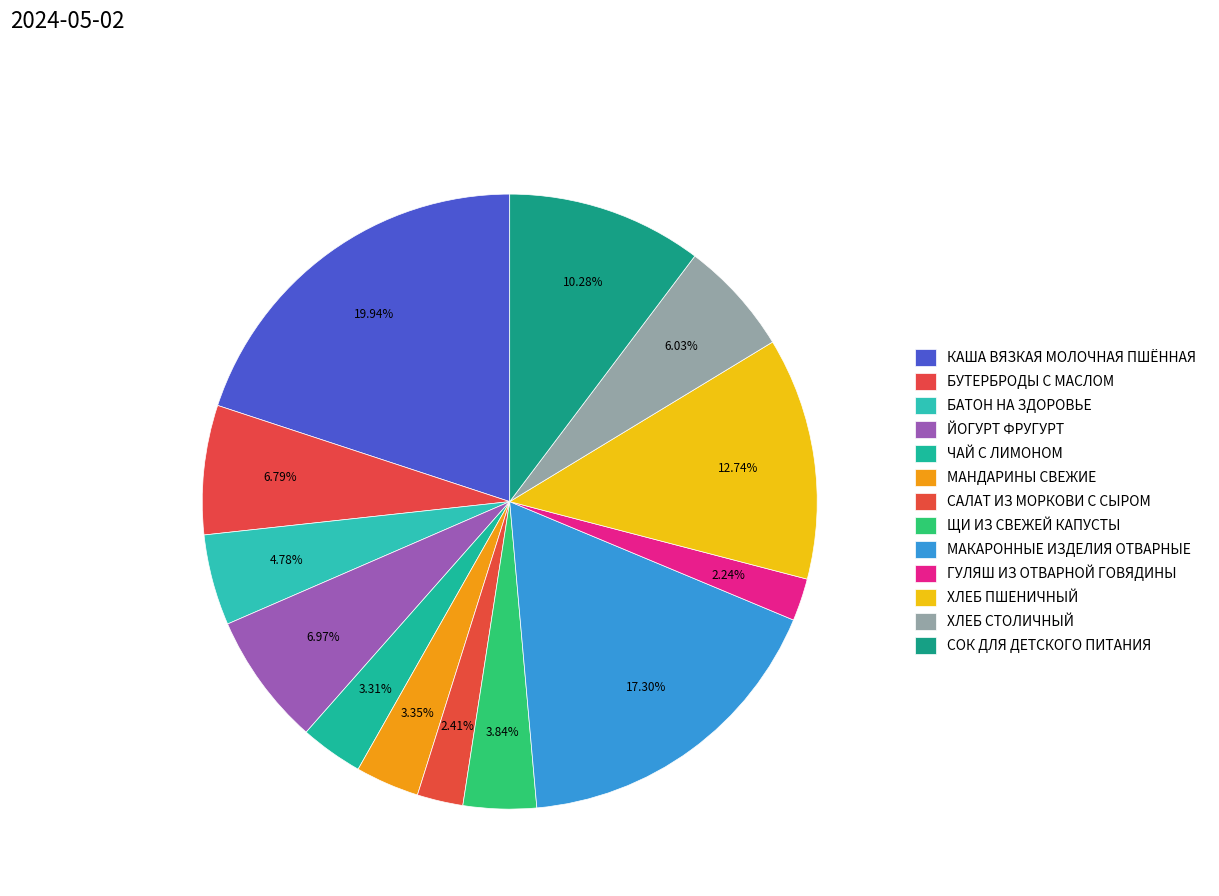

How many segments does this pie chart have?

13